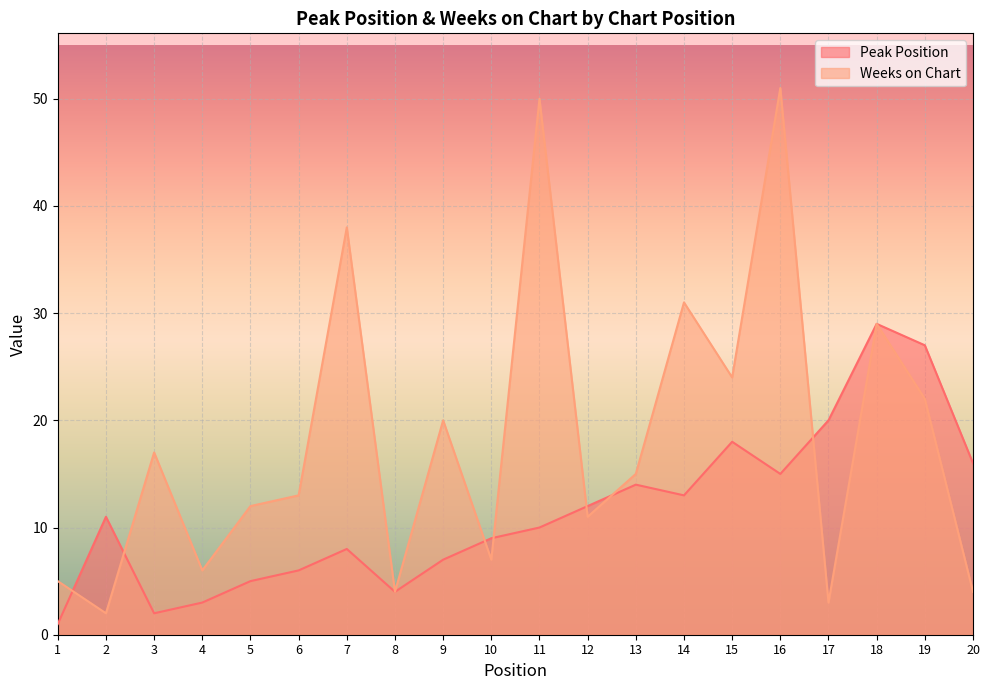

At which label does Peak Position first exceed 11?

12